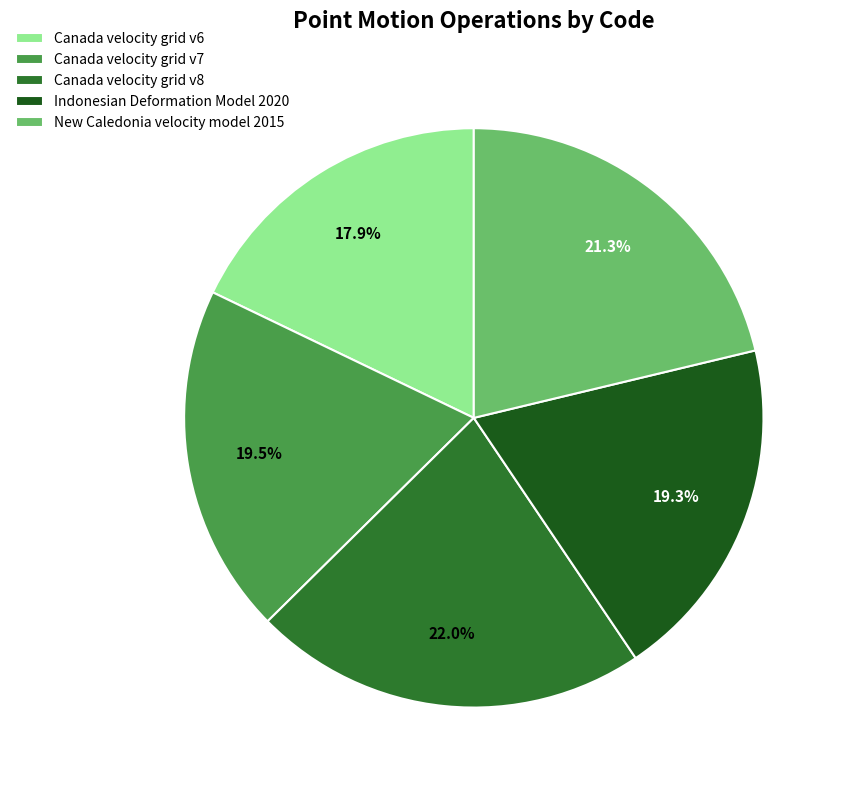

To the nearest percent, what portion does New Caledonia velocity model 2015 represent?

21%